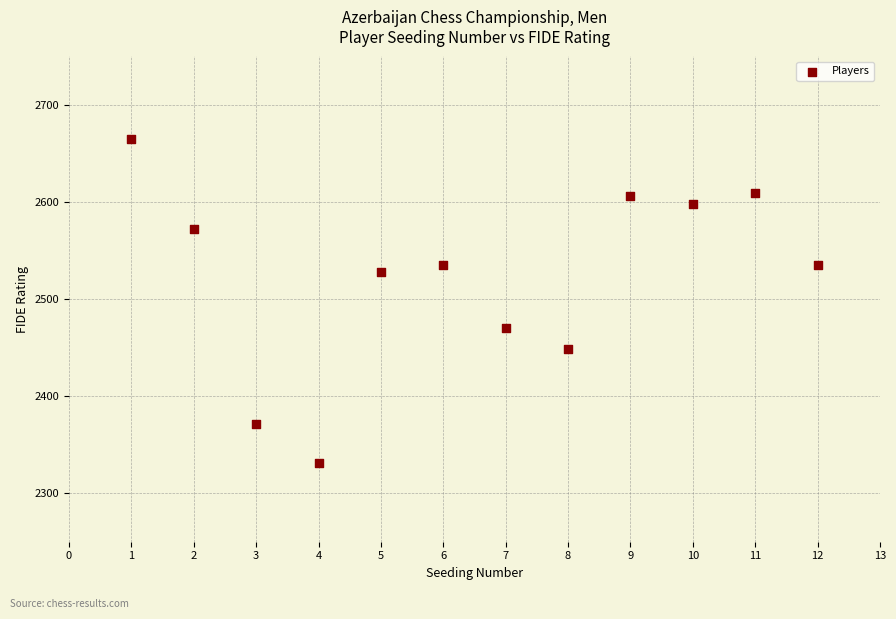

What is the range of X values (max minus min)?

11